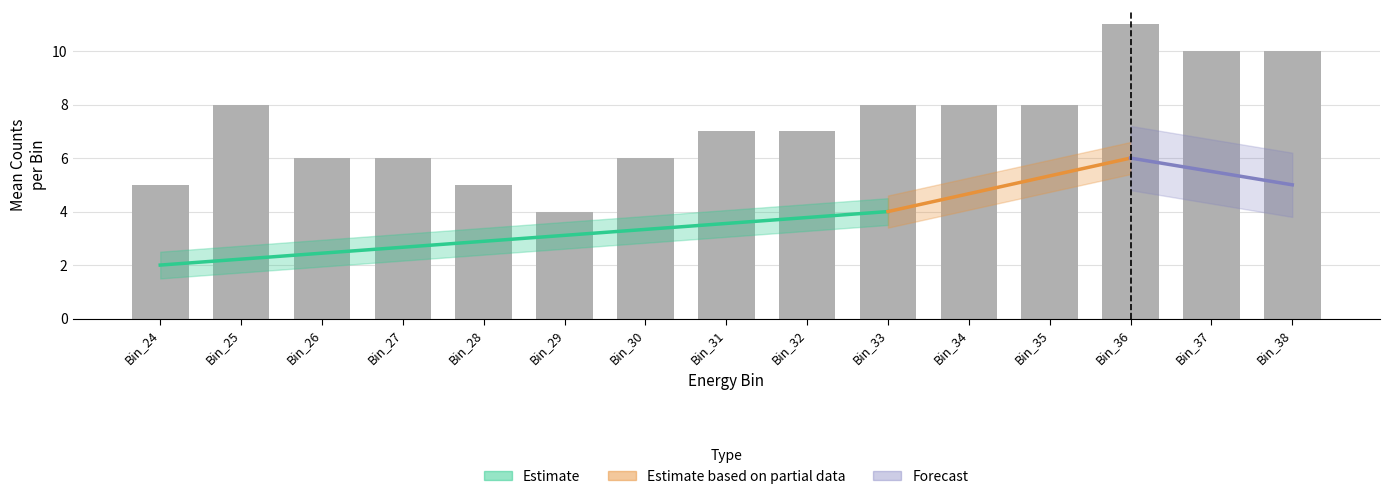

How many series are shown in this chart?

3